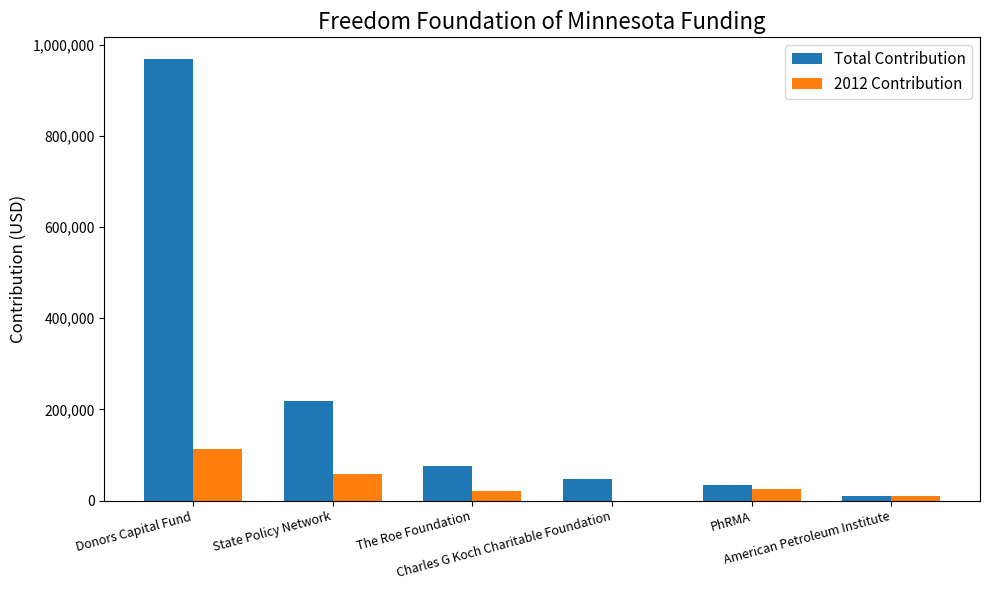

Which category has the highest value in the 2012 Contribution series?

Donors Capital Fund